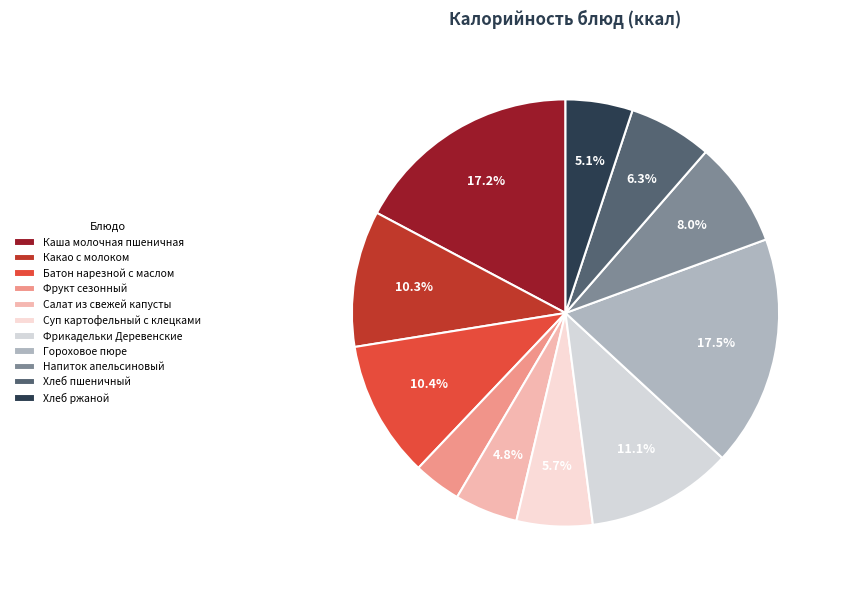

What percentage do Хлеб пшеничный and Салат из свежей капусты together represent?

11.1%